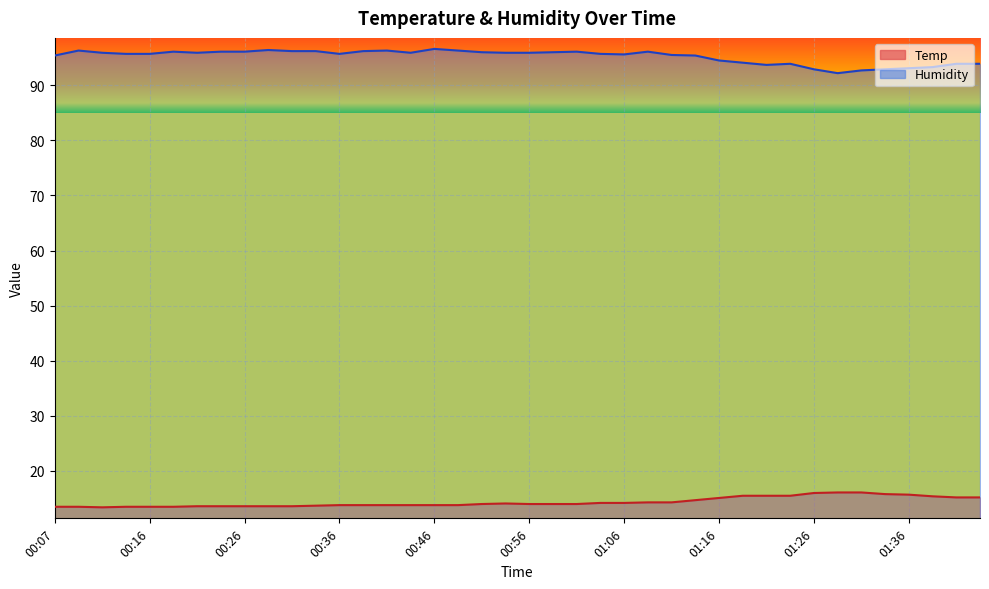

Which category has the lowest value in the Humidity series?

01:28